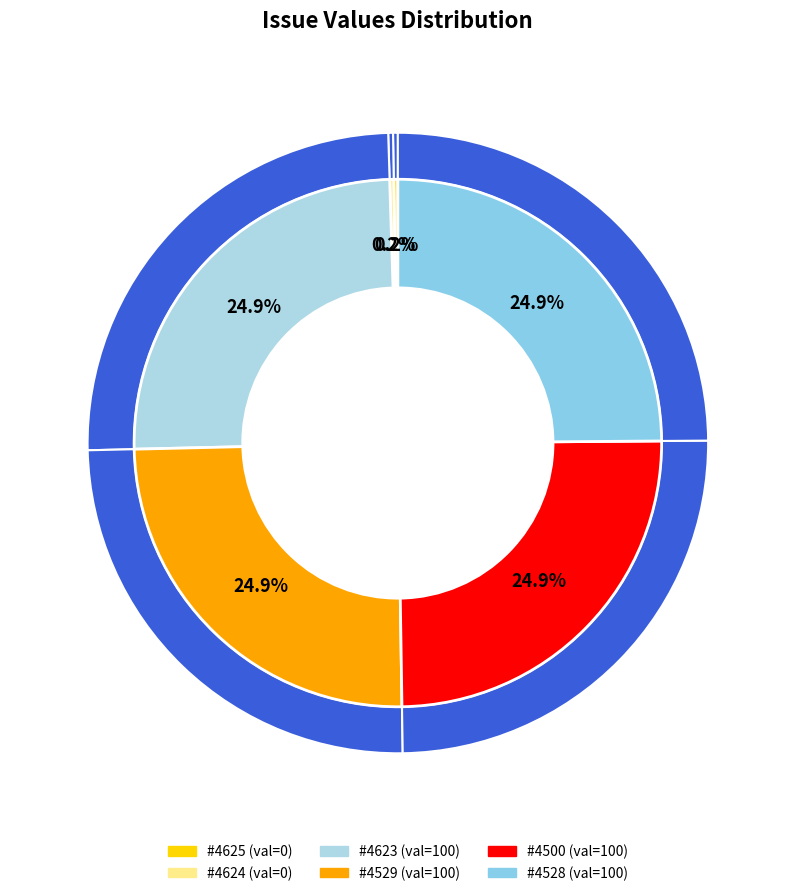

True or false: 4529 accounts for 11% of the total.

False